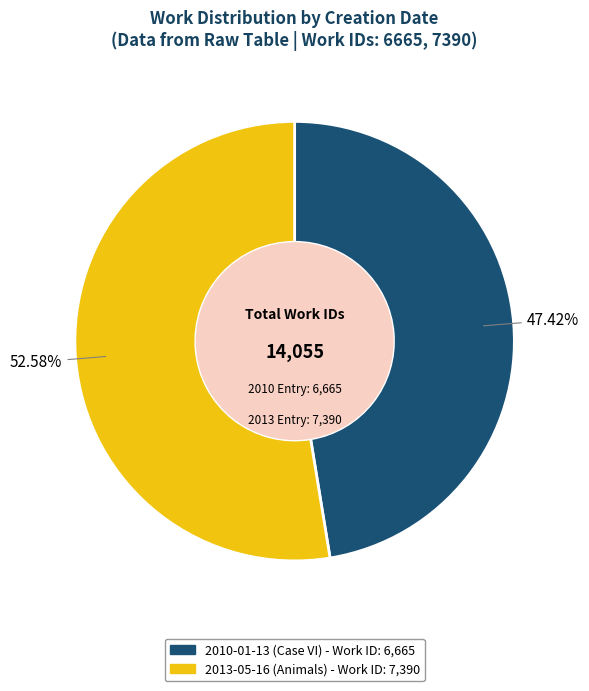

The 2010-01-13 (Case VI) slice represents 47% of the pie. True or false?

True